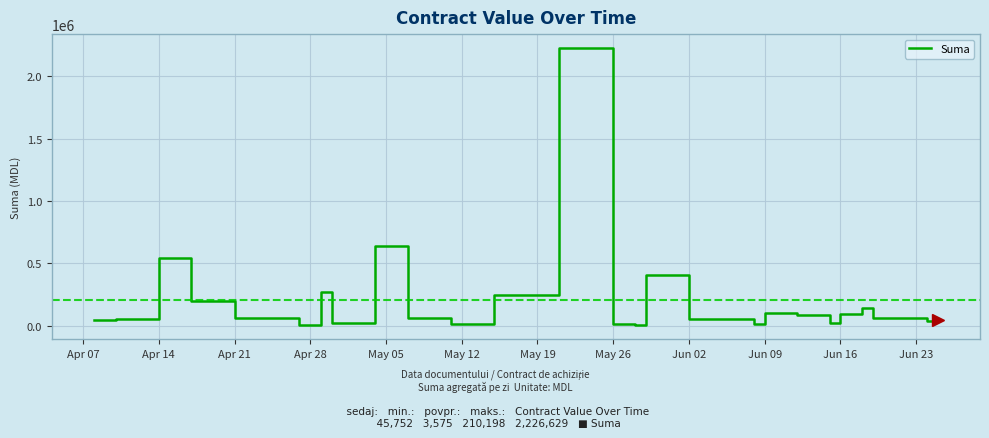

What is the greatest value displayed?

2226629.4